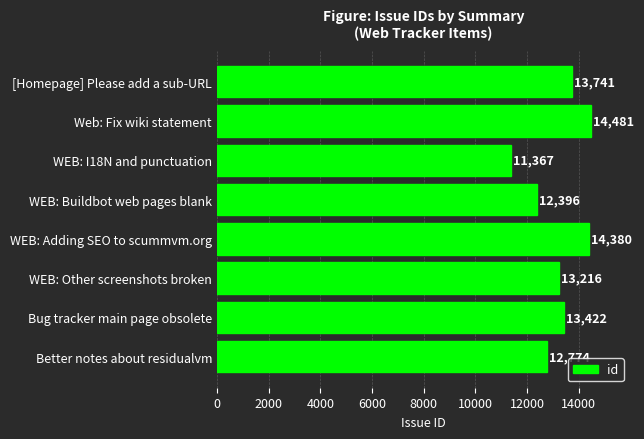

Reading top to bottom, list all the values displayed in this chart.

[Homepage] Please add a sub-URL=13741	Web: Fix wiki statement=14481	WEB: I18N and punctuation=11367	WEB: Buildbot web pages blank=12396	WEB: Adding SEO to scummvm.org=14380	WEB: Other screenshots broken=13216	Bug tracker main page obsolete=13422	Better notes about residualvm=12774